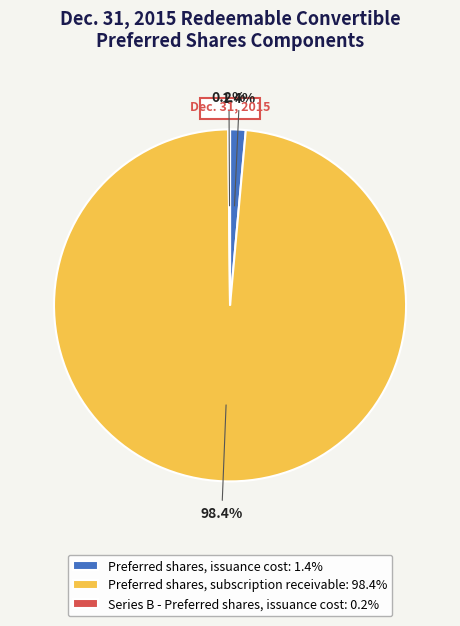

Combined, do Preferred shares, subscription receivable and Preferred shares, issuance cost account for over 50%?

Yes